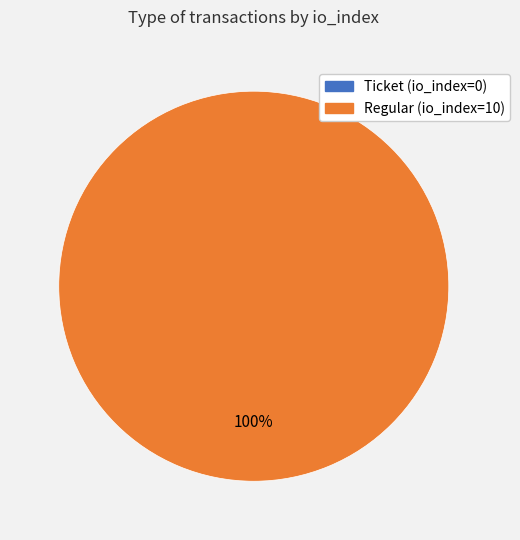

How many slices are in this pie chart?

2